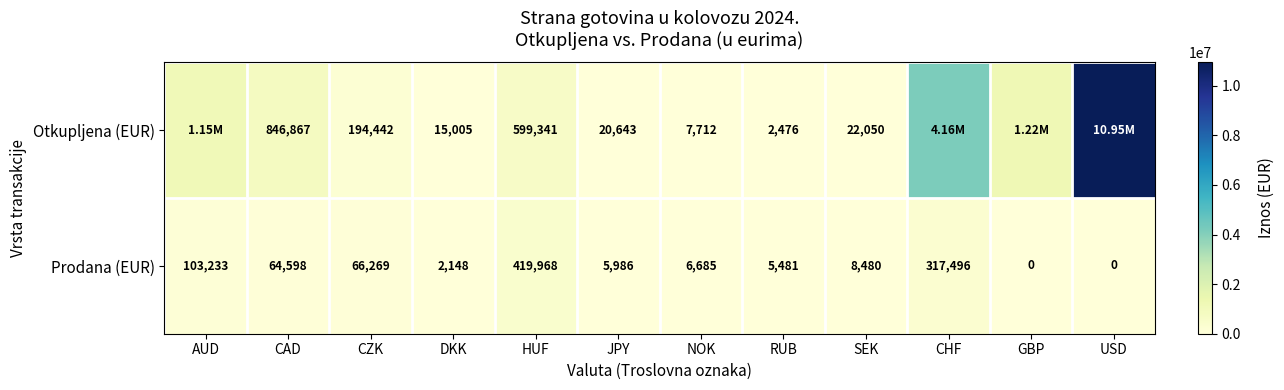

What is the total value across all series at JPY?

26629